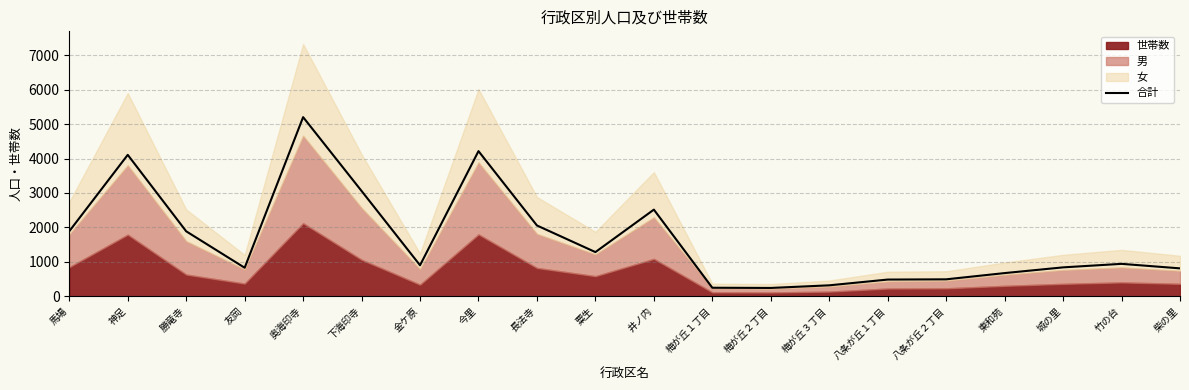

Reading left to right, list all the values displayed in this chart.

馬場=1890	神足=4106	勝竜寺=1888	友岡=831	奥海印寺=5200	下海印寺=3058	金ケ原=903	今里=4214	長法寺=2057	粟生=1285	井ノ内=2517	梅が丘１丁目=251	梅が丘２丁目=245	梅が丘３丁目=321	八条が丘１丁目=488	八条が丘２丁目=495	東和苑=676	城の里=842	竹の台=944	柴の里=813